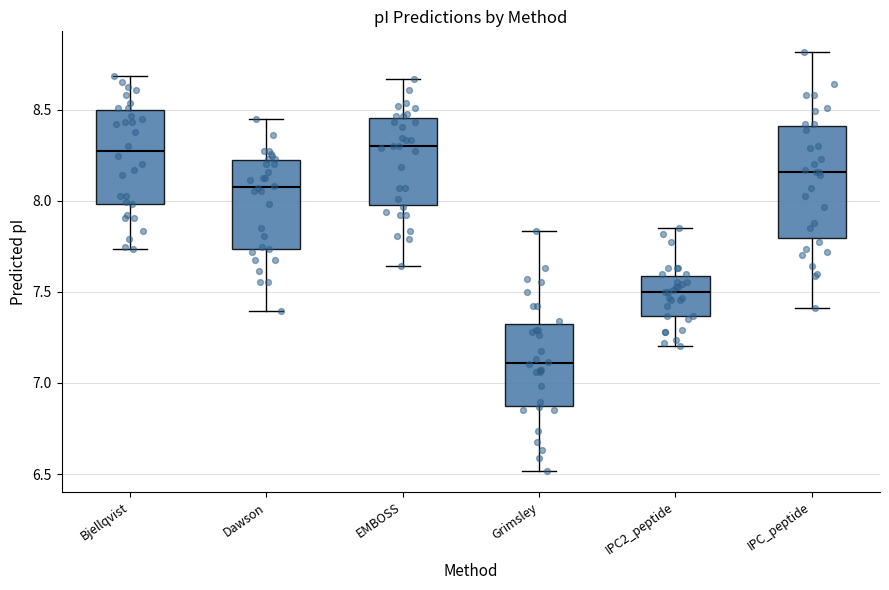

Reading left to right, transcribe this box plot: for each box, give where its median line is, the range the box spans, and where its two whiskers end, as read against the y-axis. The values are not printed on the chart, so give them approximately, as read against the axis.

Bjellqvist: median 8.25, box 8.00 to 8.50, whiskers 7.75 to 8.70
Dawson: median 8.10, box 7.75 to 8.20, whiskers 7.40 to 8.45
EMBOSS: median 8.30, box 8.00 to 8.45, whiskers 7.65 to 8.65
Grimsley: median 7.10, box 6.90 to 7.35, whiskers 6.50 to 7.85
IPC2_peptide: median 7.50, box 7.35 to 7.60, whiskers 7.20 to 7.85
IPC_peptide: median 8.15, box 7.80 to 8.40, whiskers 7.40 to 8.80